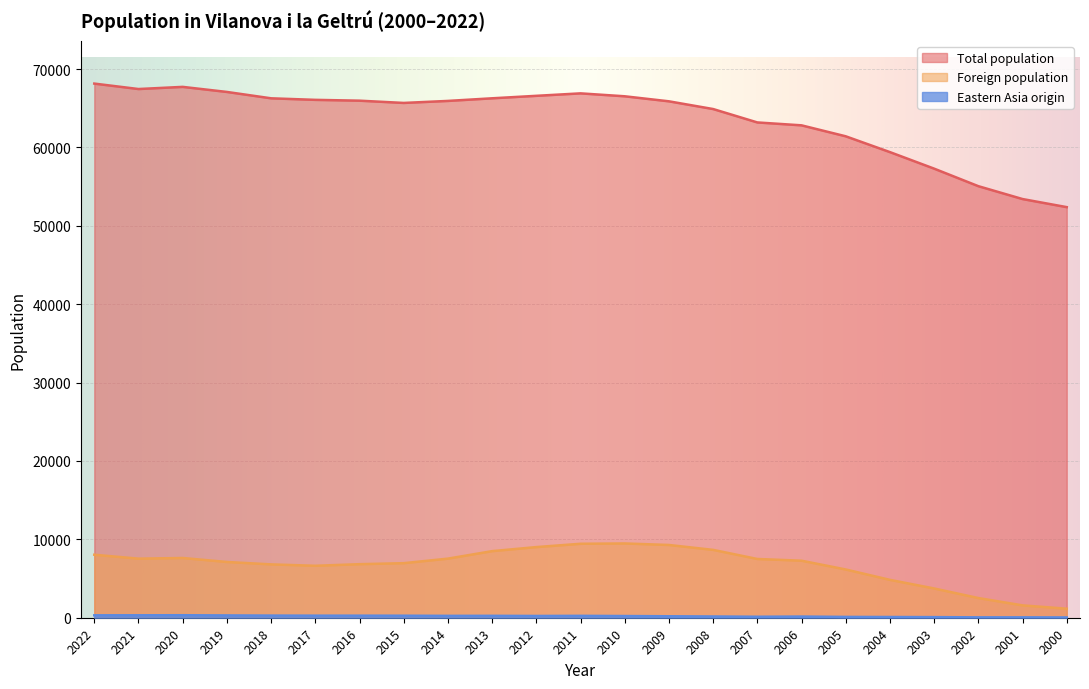

What is the smallest value displayed?

37